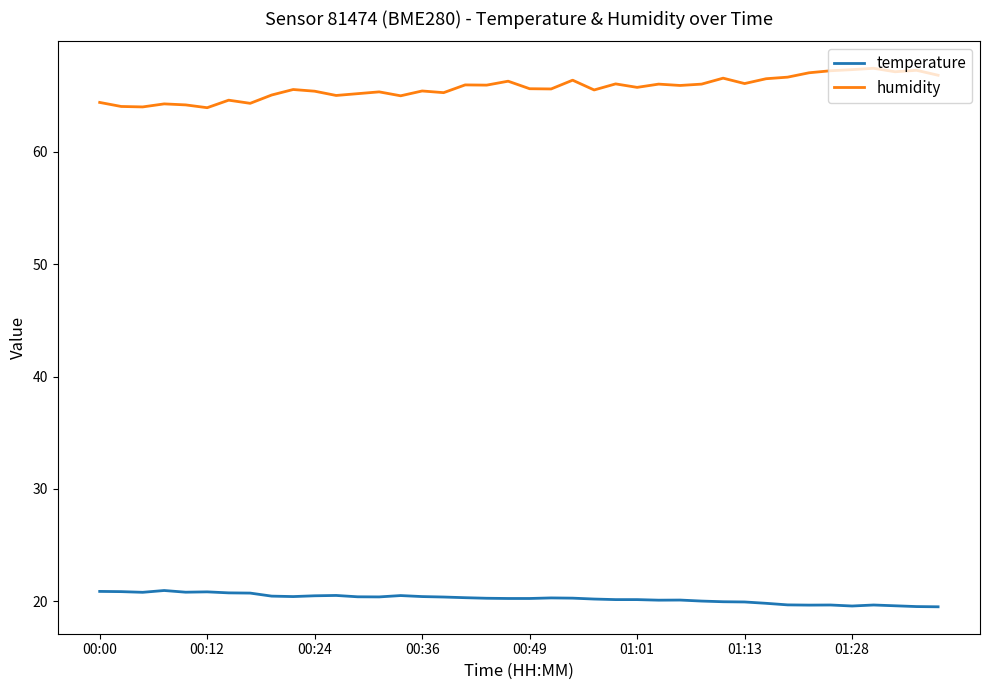

Rank the series by their average value, from lowest to highest.

temperature, humidity